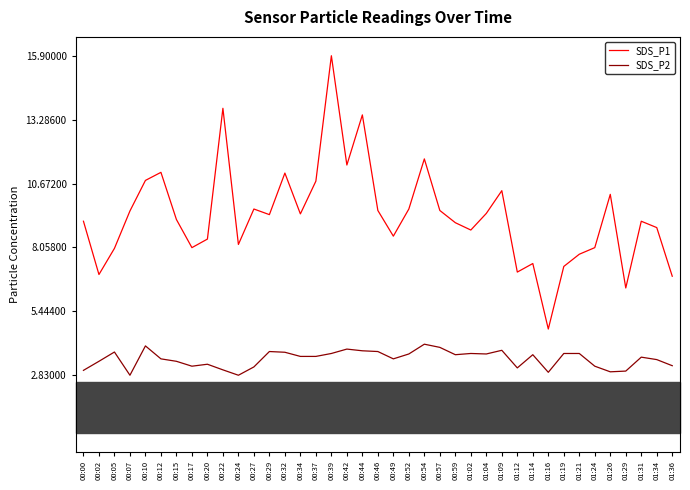

True or false: SDS_P2 and SDS_P1 intersect in this chart.

False